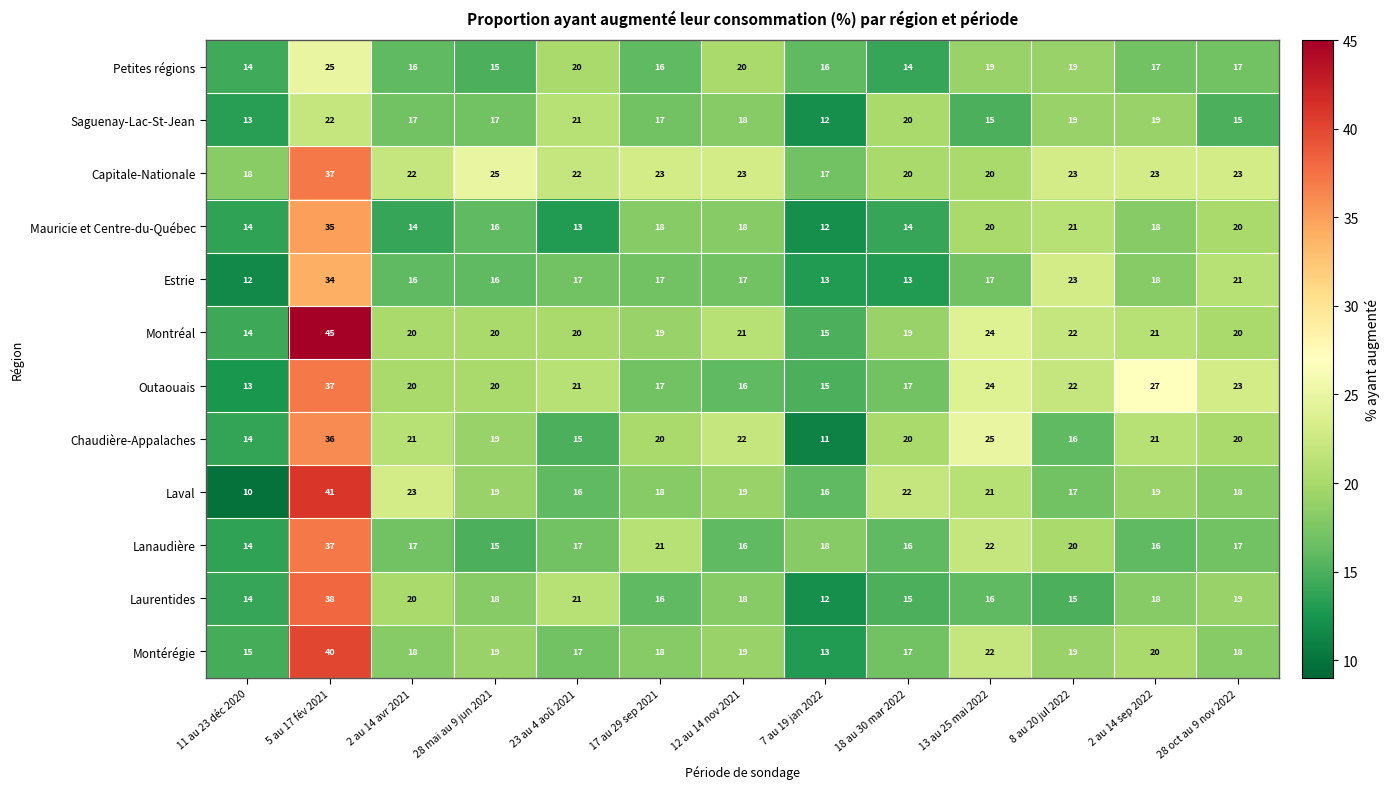

What is the sum of the Capitale-Nationale values at 8 au 20 jul 2022 and 28 mai au 9 jun 2021?

48